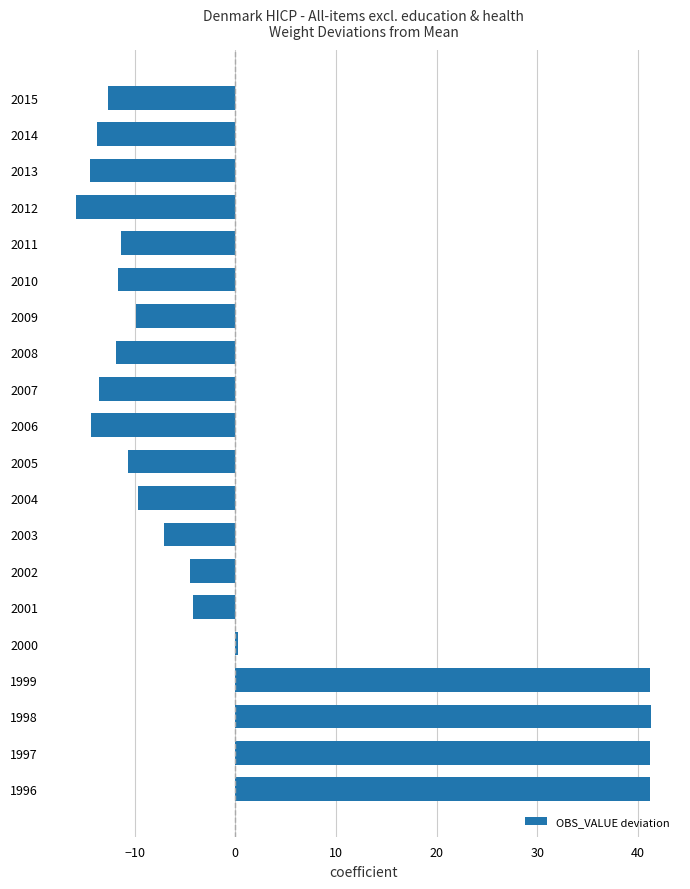

What is the change in value from 2003 to 2015?

-5.6